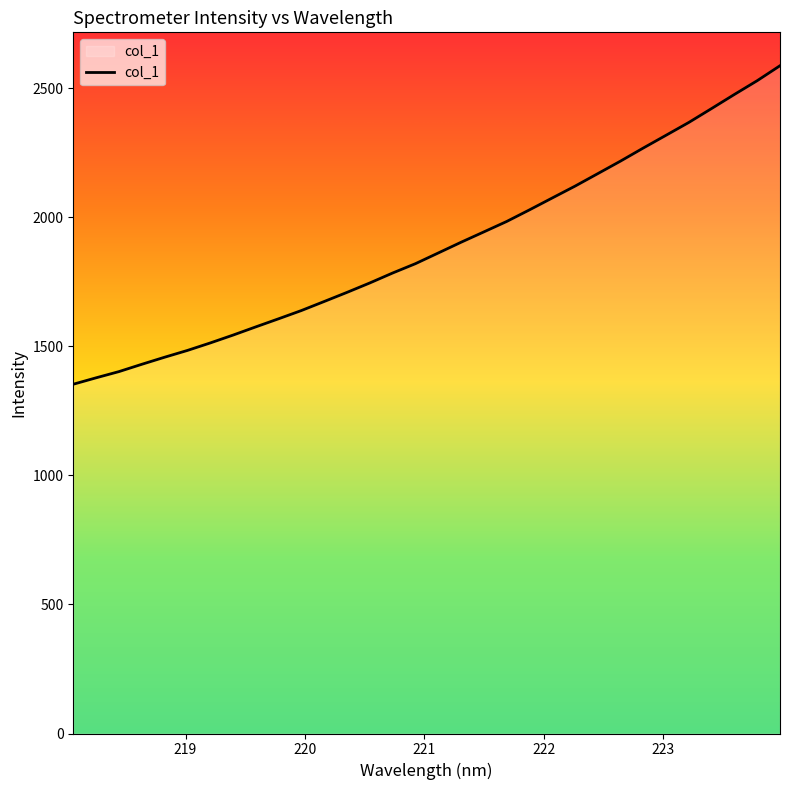

What is the minimum value shown in the chart?

1353.5